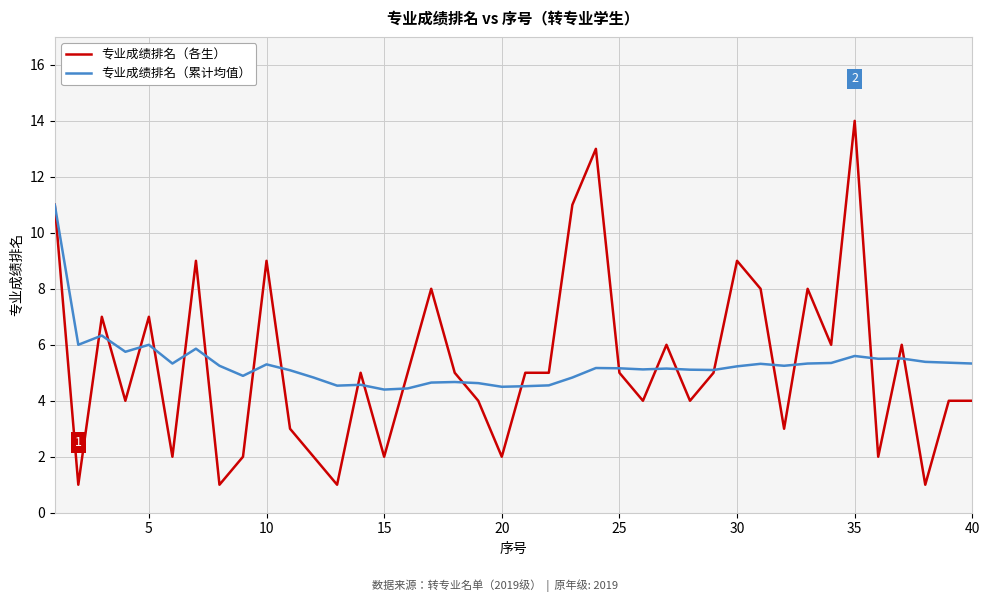

List the series in order of their peak value, highest first.

专业成绩排名（各生）, 专业成绩排名（累计均值）